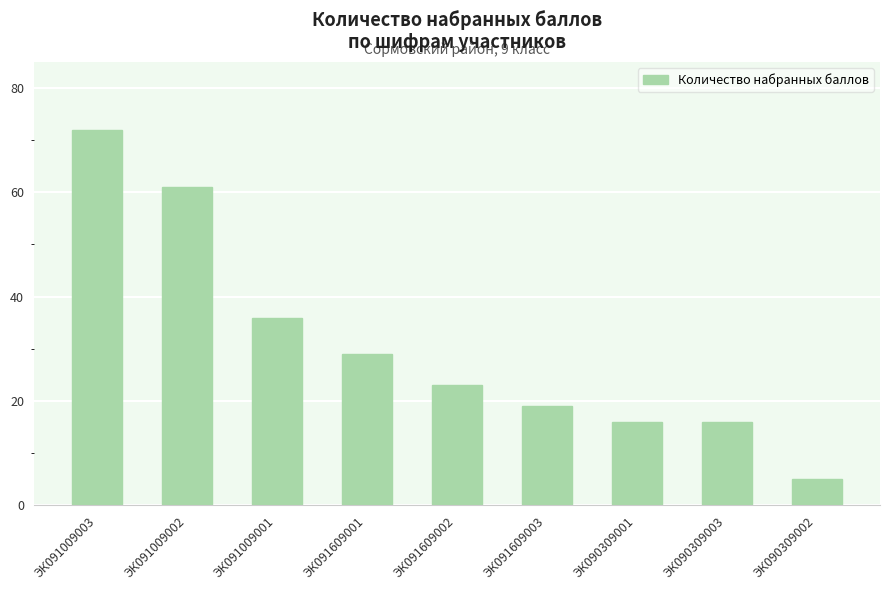

What is the greatest value displayed?

72